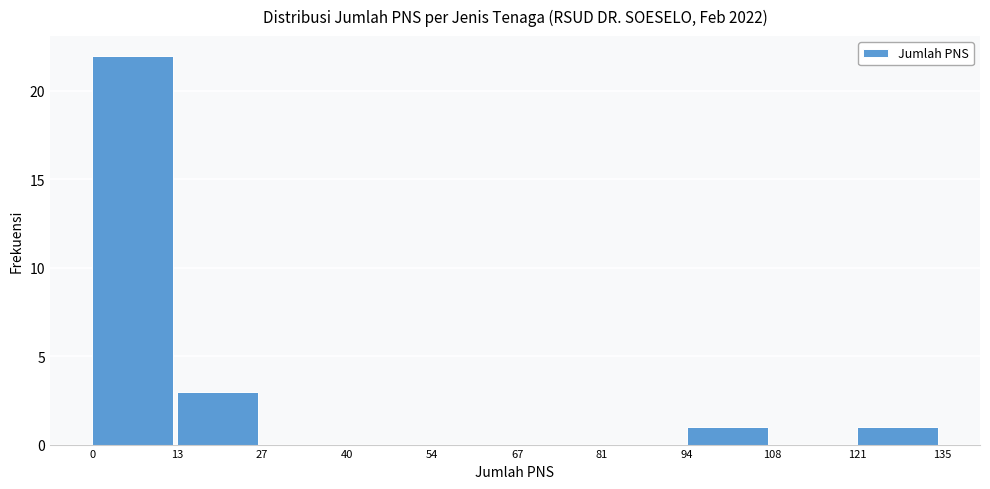

Reading left to right, list every bar in this chart as the range it spans on the x-axis followed by its height. The values are not printed on the chart, so give them approximately, as read against the axis.

0 to 13: 22
13 to 27: 3
27 to 40: 0
40 to 54: 0
54 to 67: 0
67 to 81: 0
81 to 94: 0
94 to 108: 1
108 to 121: 0
121 to 135: 1